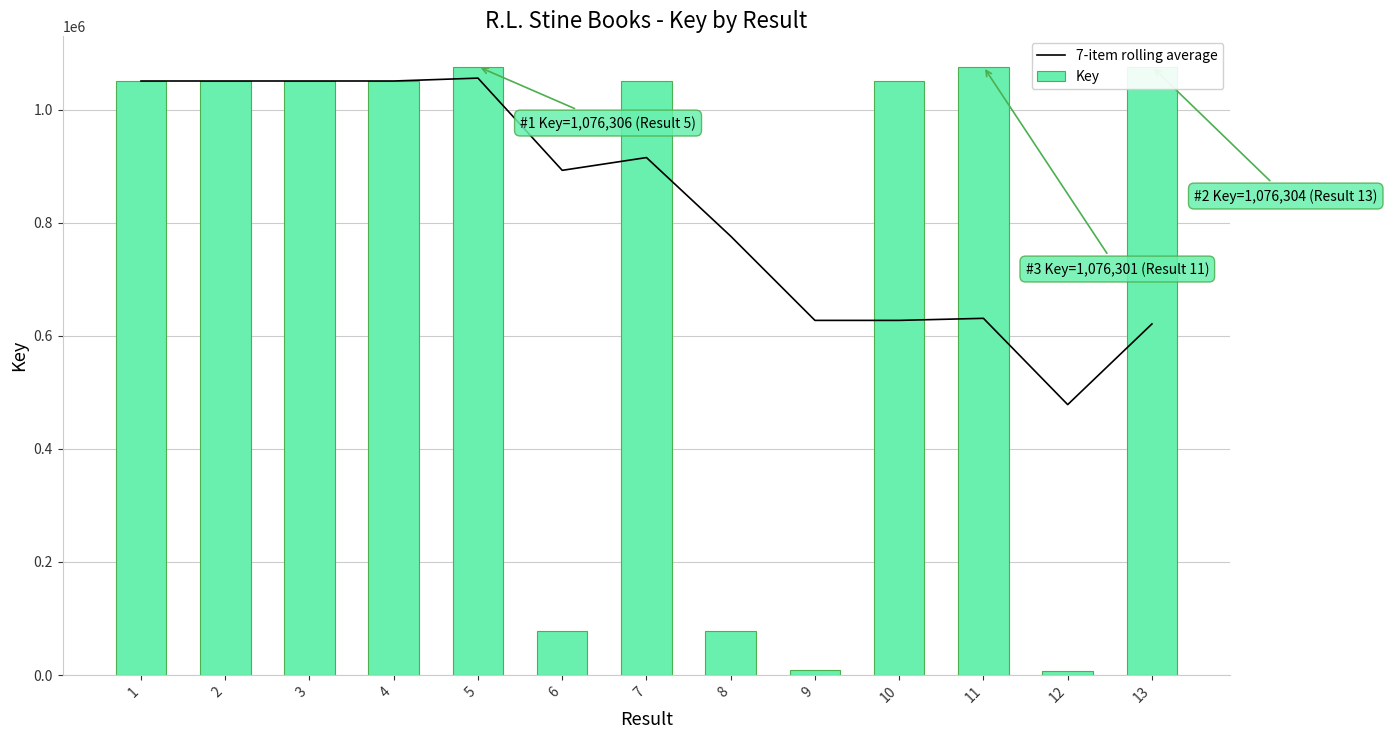

What value does the 7-item rolling average series have at 4?

1050834.0